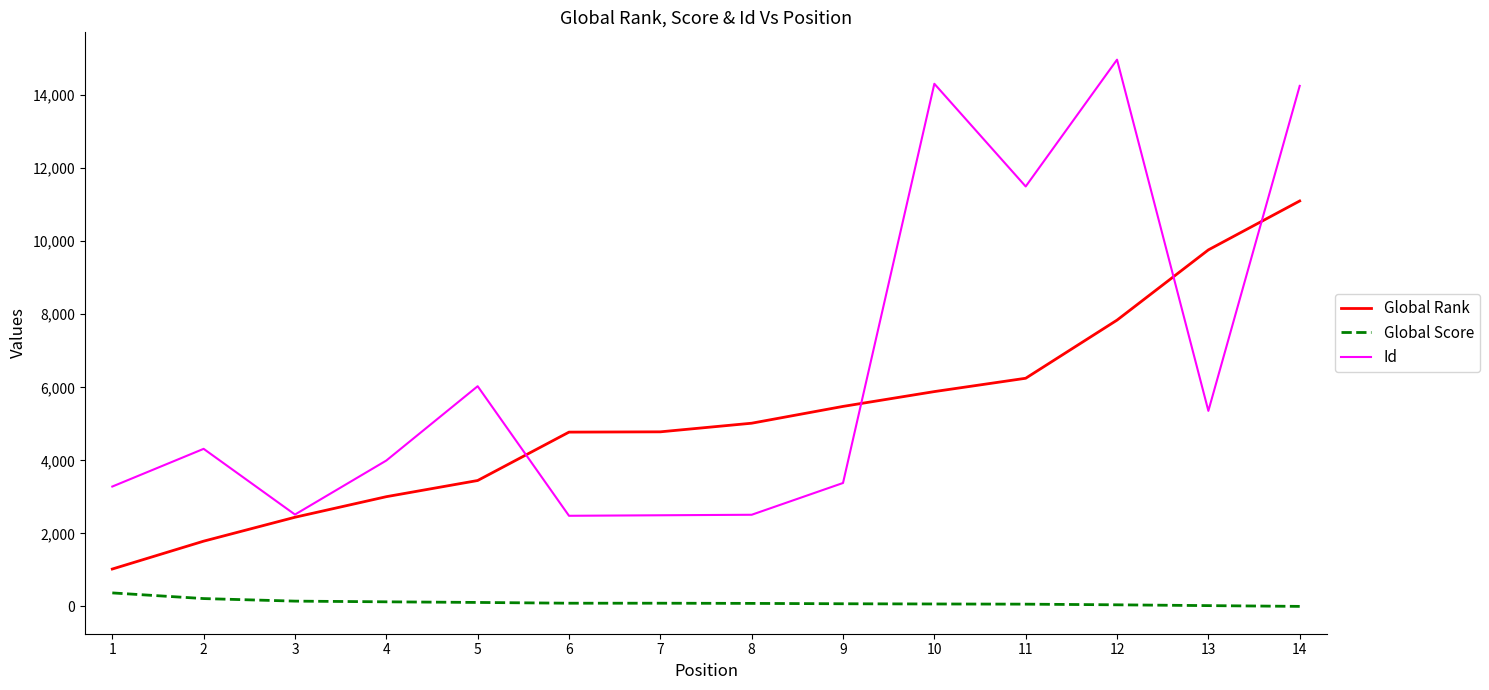

What is the spread (max minus min) of values at 13?

9741